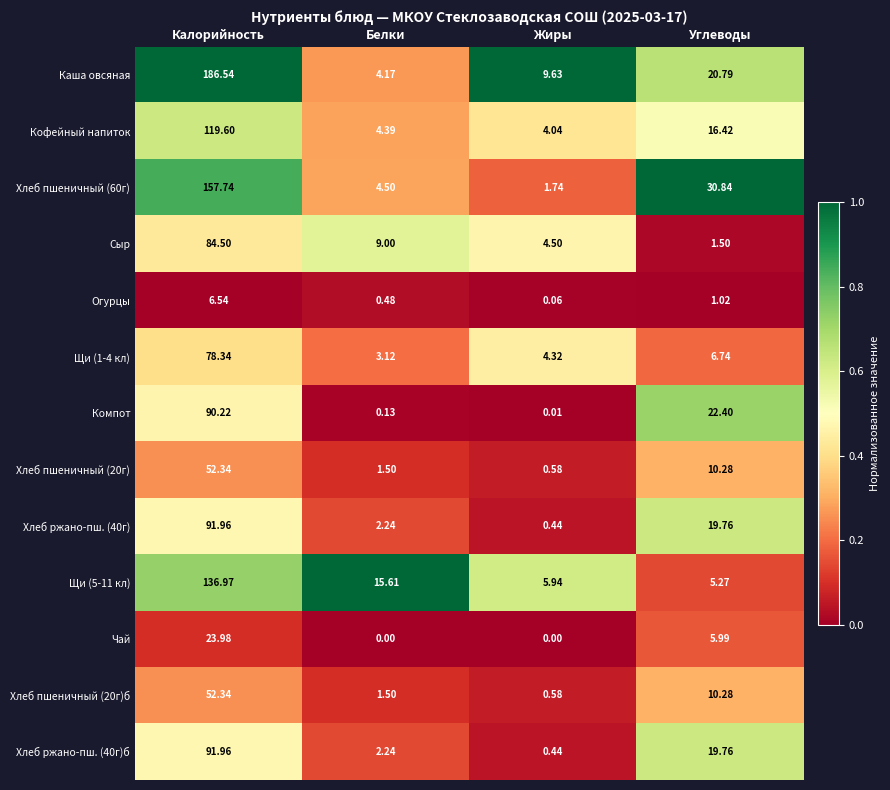

Which series changed the most between Калорийность and Жиры?

Каша овсяная